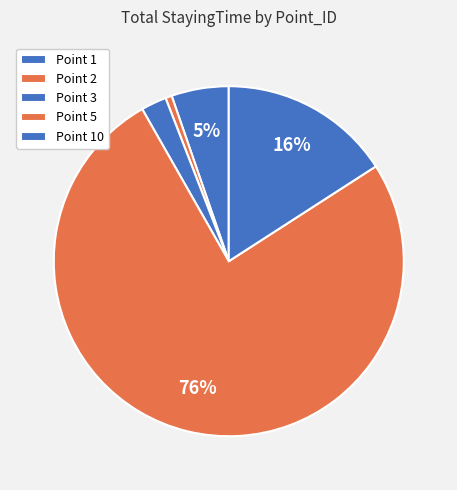

How many slices are in this pie chart?

5